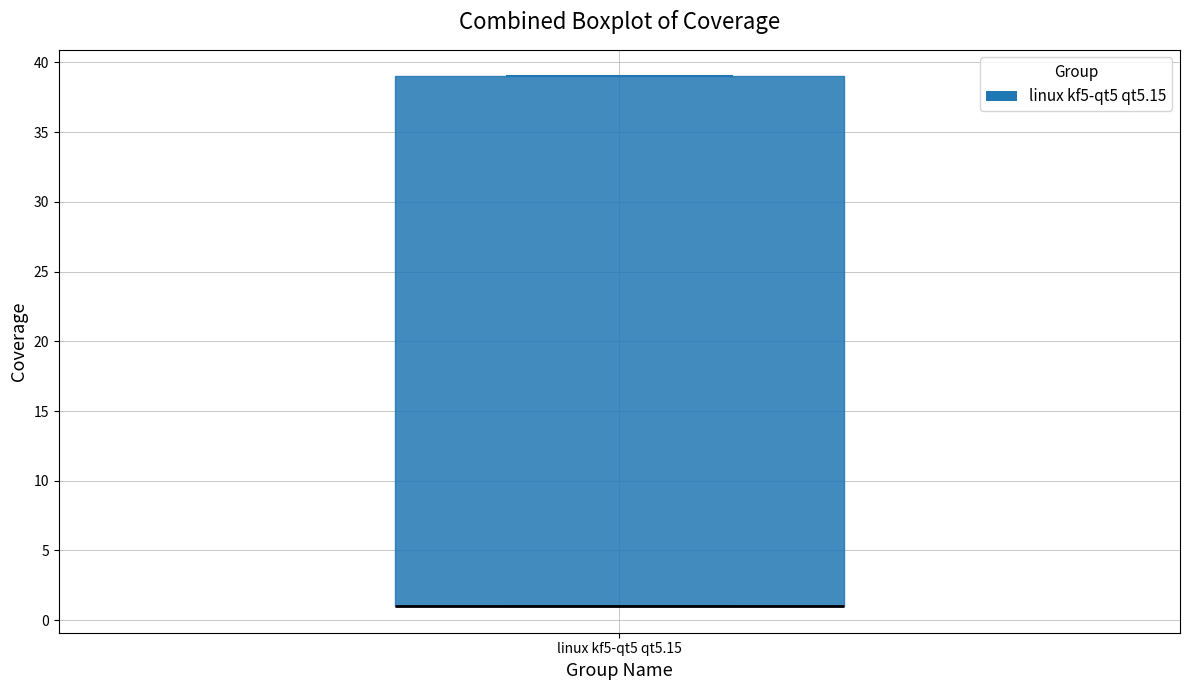

Transcribe this box plot: give where the median line is, the range the box spans, and where the two whiskers end, as read against the y-axis. The values are not printed on the chart, so give them approximately, as read against the axis.

median 1 (drawn on the box's lower edge), box 1 to 39, whiskers 1 to 39